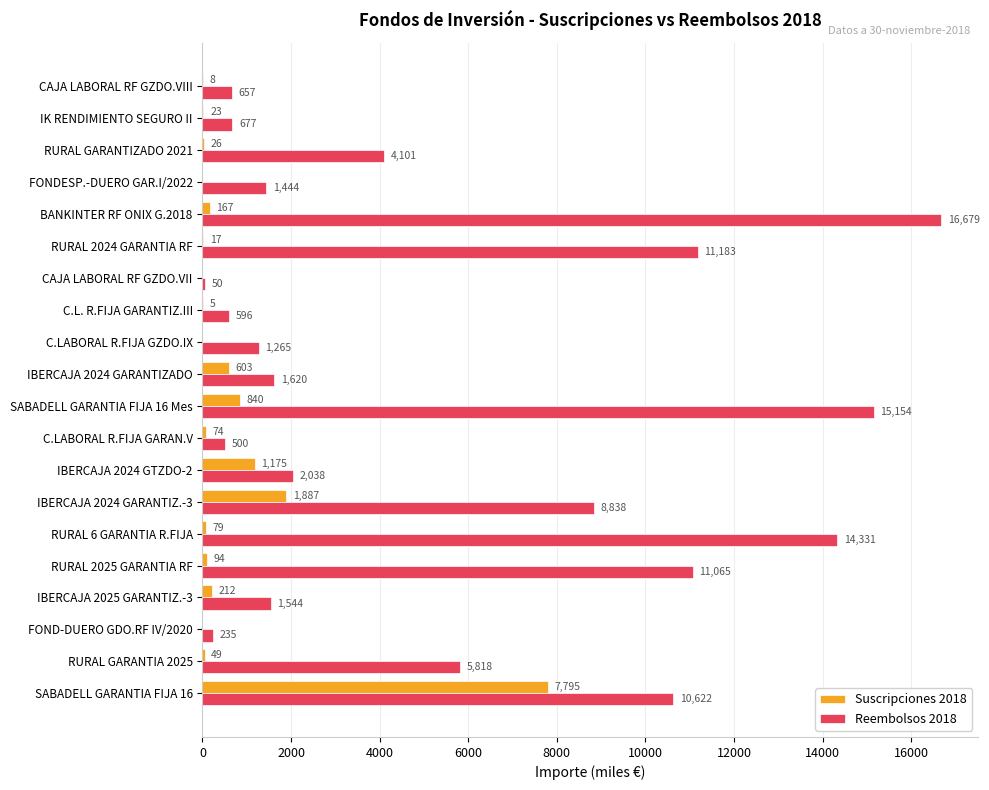

What value does the Reembolsos 2018 series have at IK RENDIMIENTO SEGURO II, to the nearest 50?

700